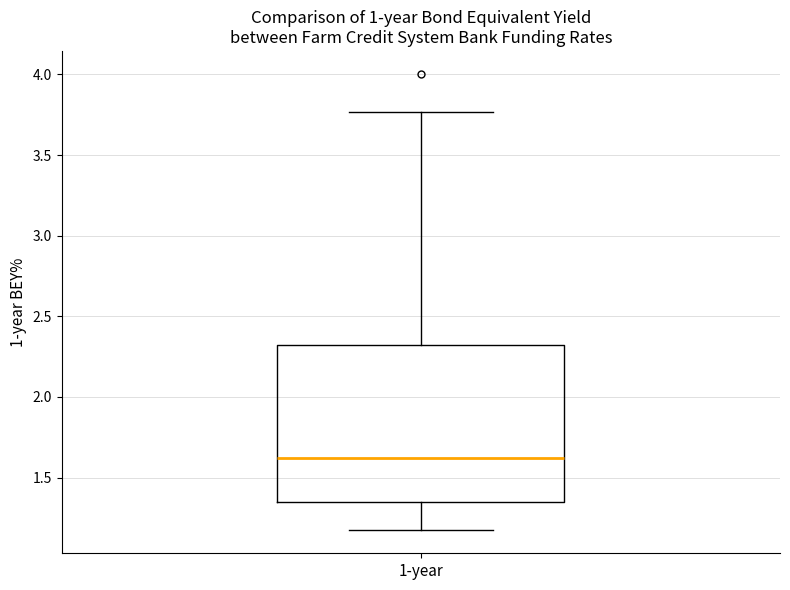

Where does the upper whisker of the box for 1-year end on the y-axis? The values are not printed on the chart, so give them approximately, as read against the axis.

3.75